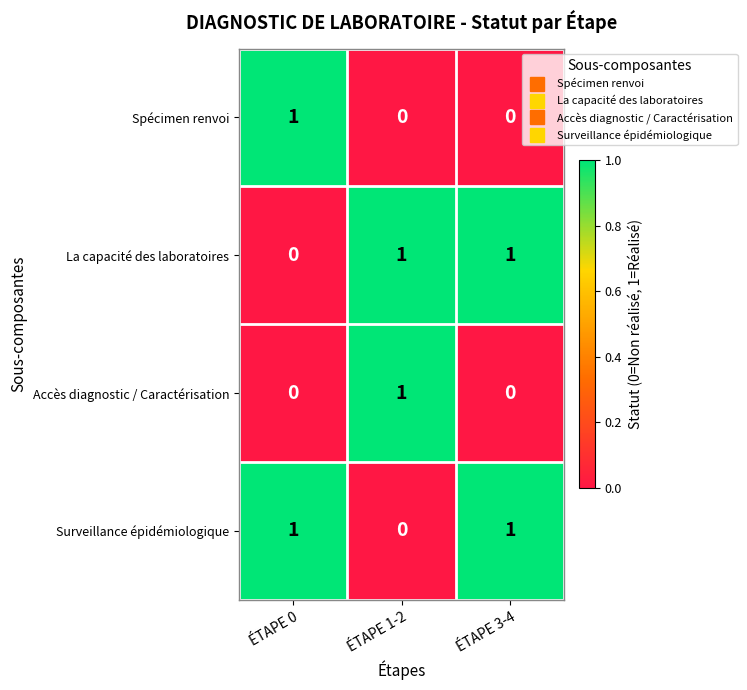

At how many categories does at least one series exceed 0?

3